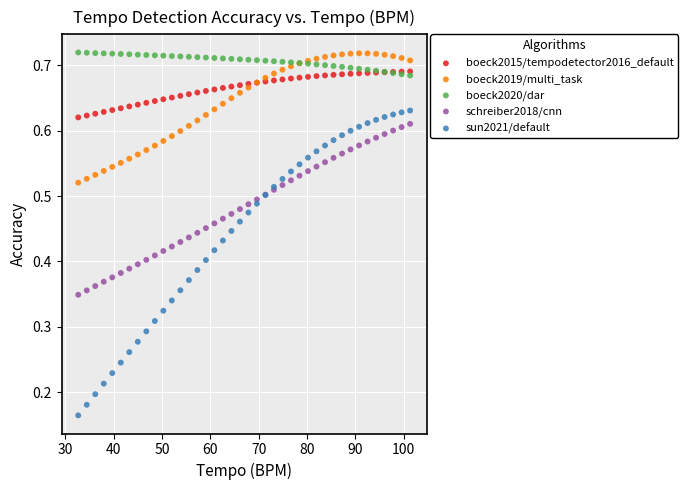

Which series has the widest spread of Y values?

sun2021/default